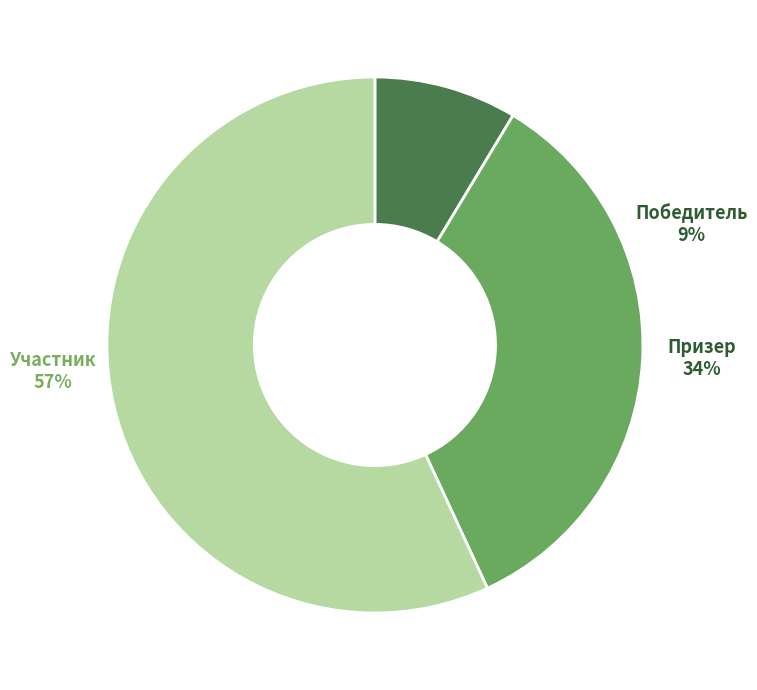

How many slices are in this pie chart?

3